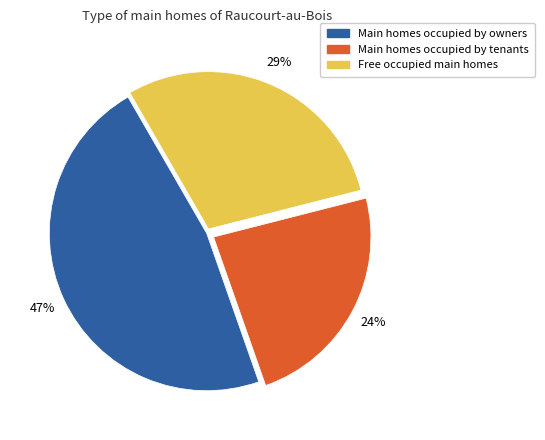

How many slices are in this pie chart?

3